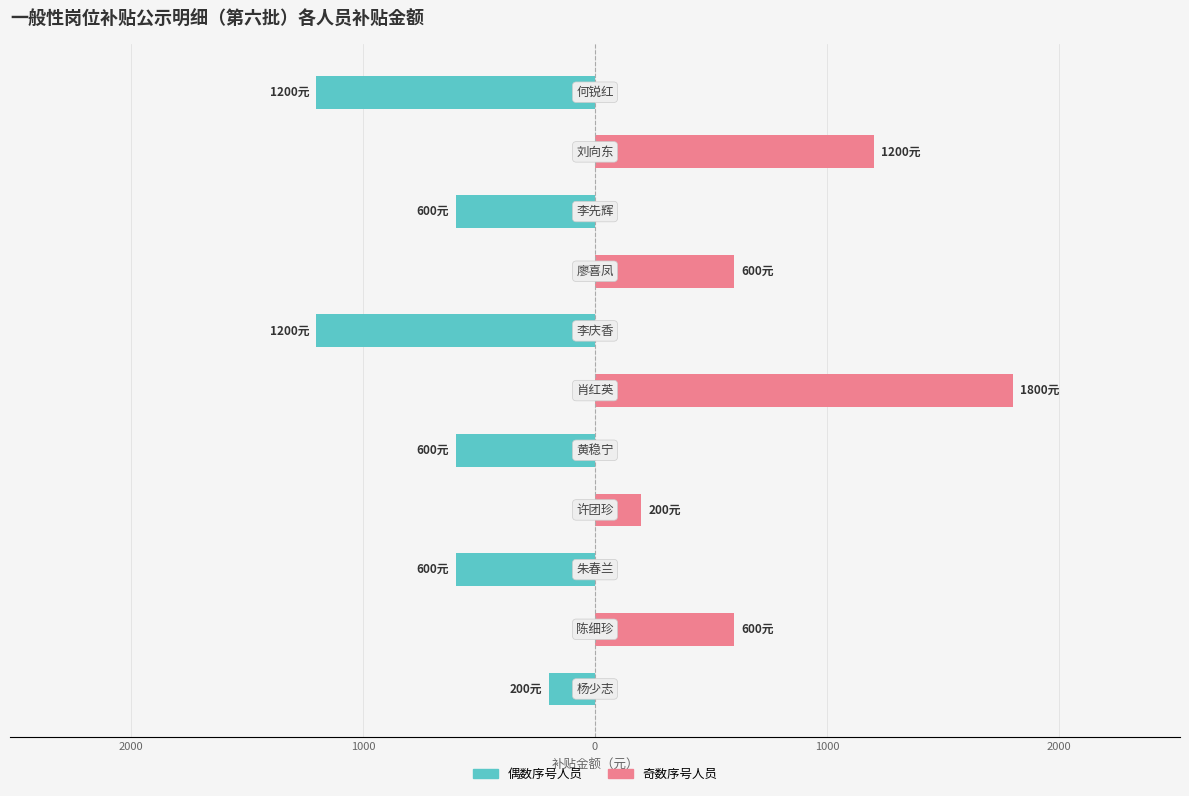

How many values in the 就业困难人员（奇数序号） series exceed 0?

5